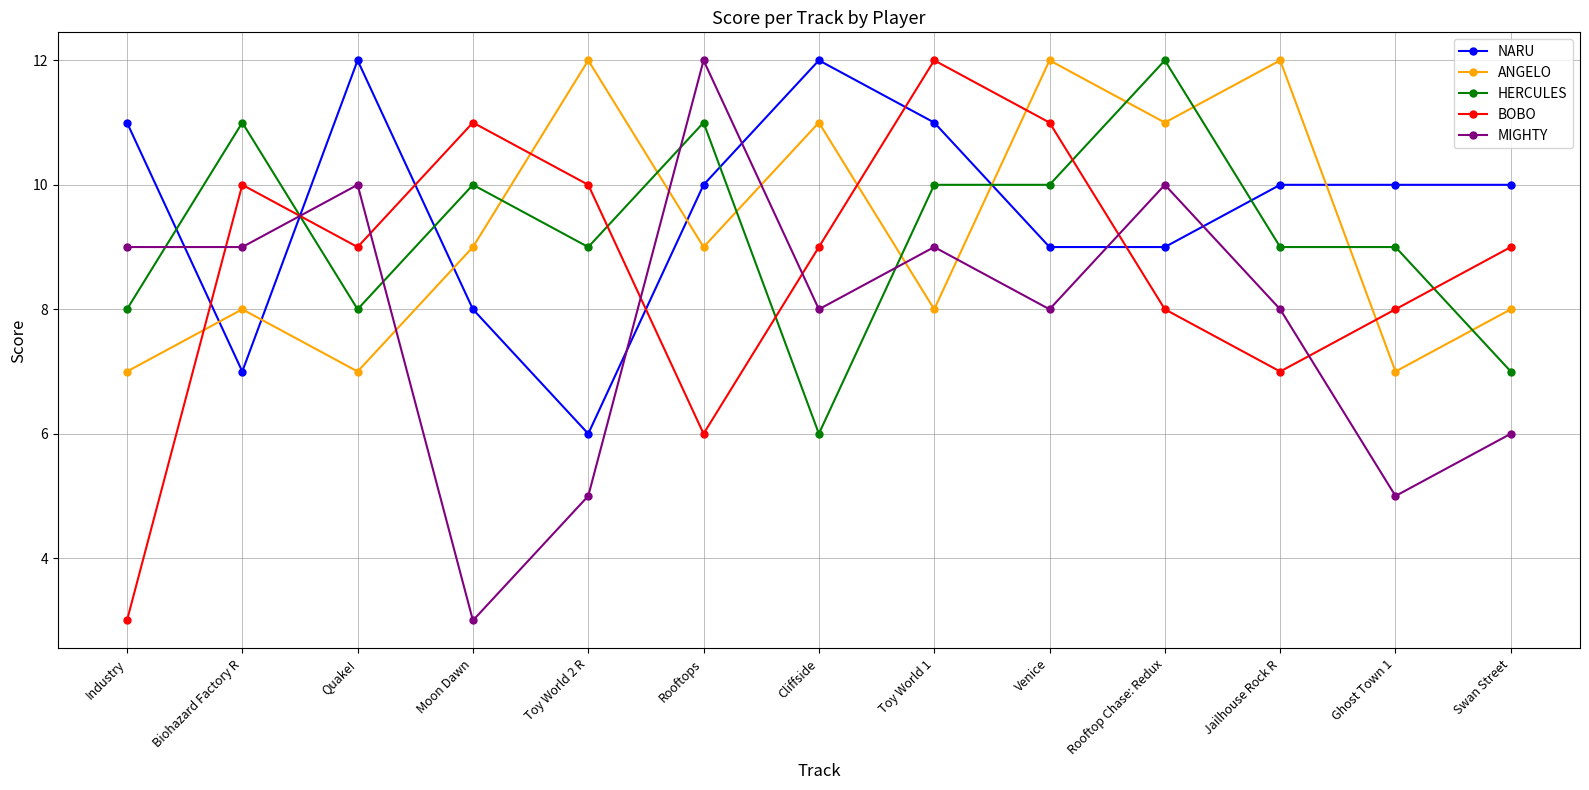

The MIGHTY series shows 15 at Toy World 1. True or false?

False